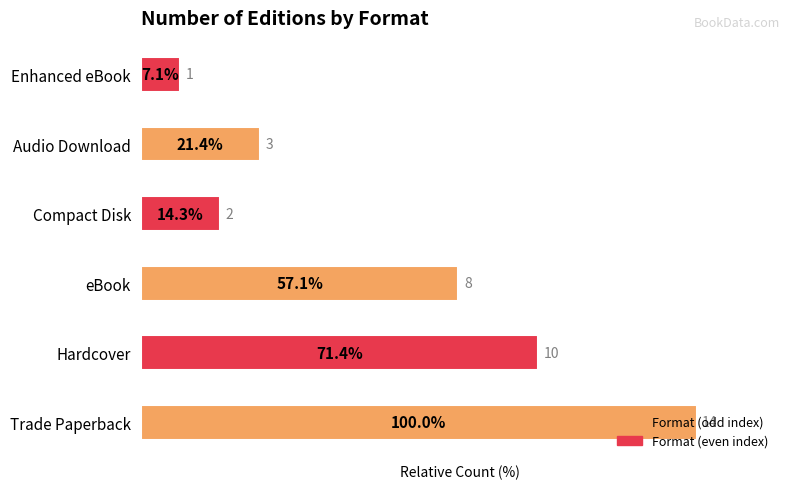

Rank the categories by value from lowest to highest.

Enhanced eBook, Compact Disk, Audio Download, eBook, Hardcover, Trade Paperback